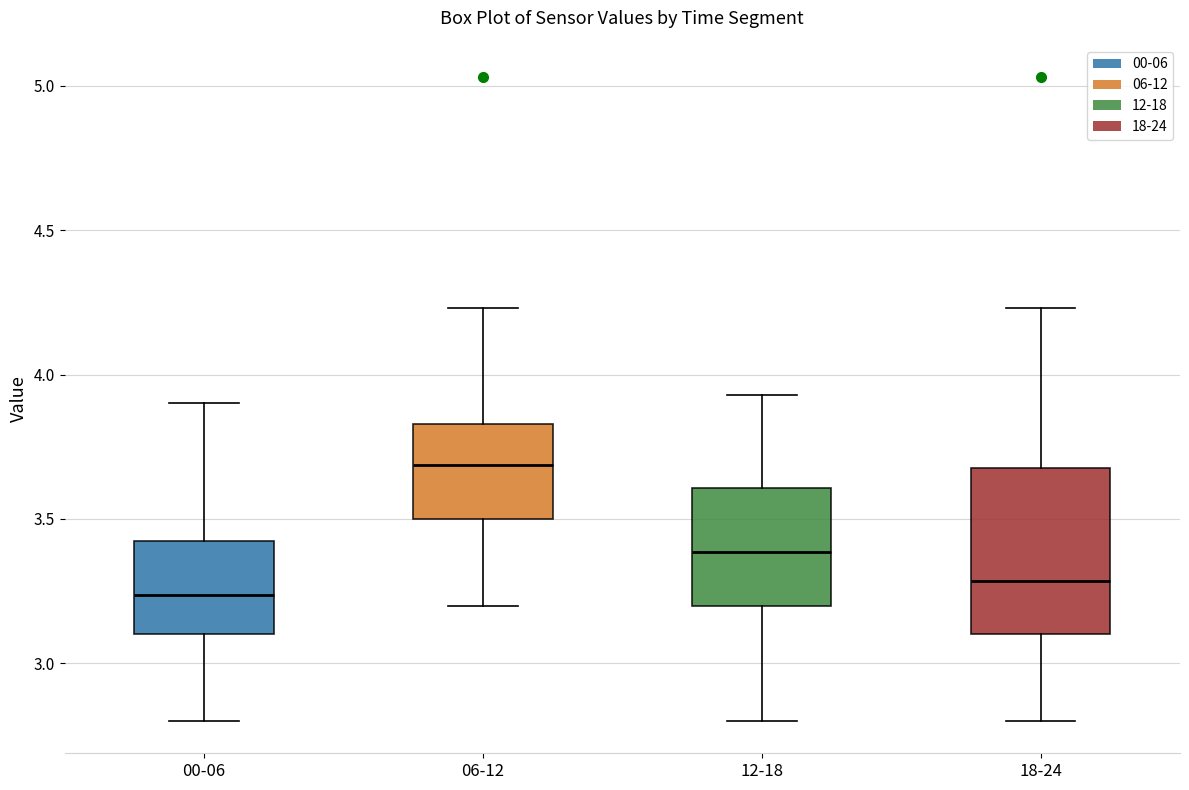

Which box is the tallest, from its lower edge to its upper edge?

18-24